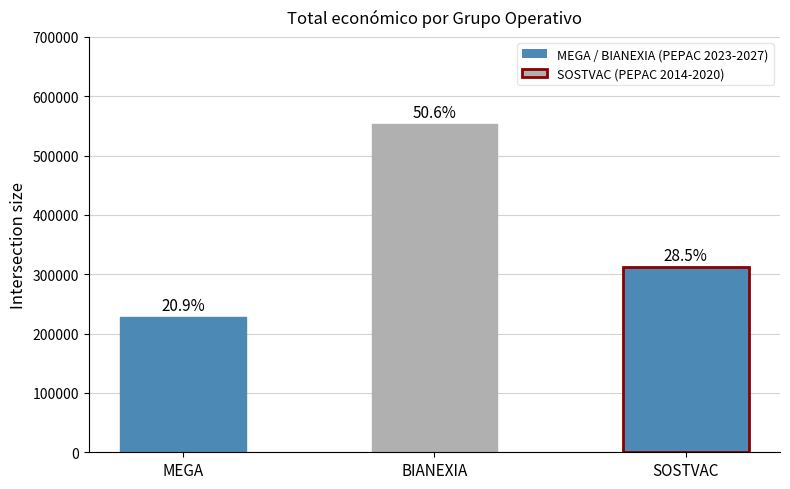

What is the smallest value displayed?

228019